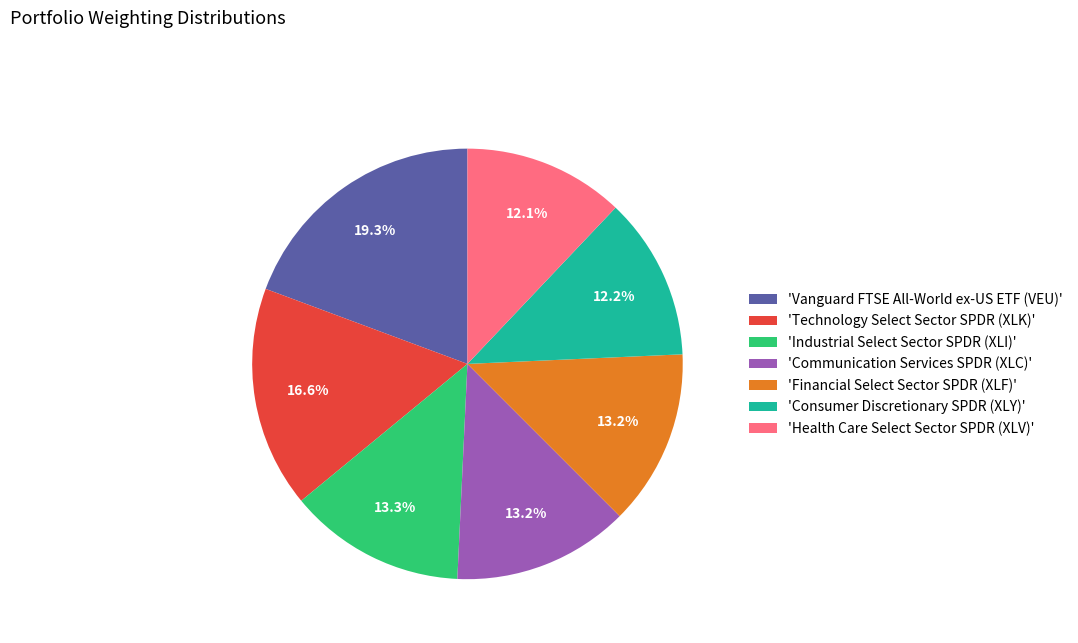

Which category has the biggest portion of the pie?

'Vanguard FTSE All-World ex-US ETF (VEU)'